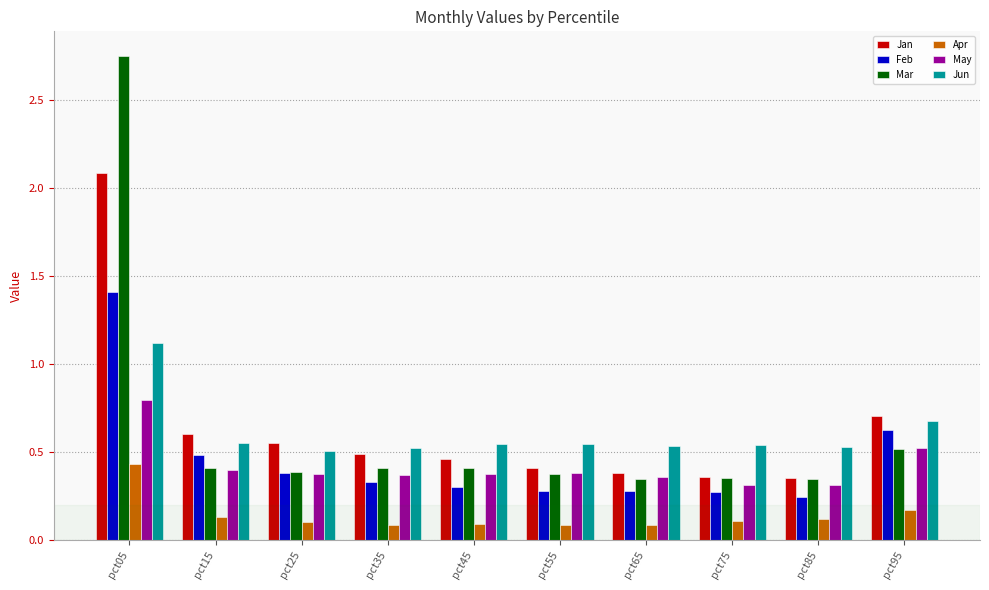

Between pct25 and pct55, which series saw the biggest shift?

Jan